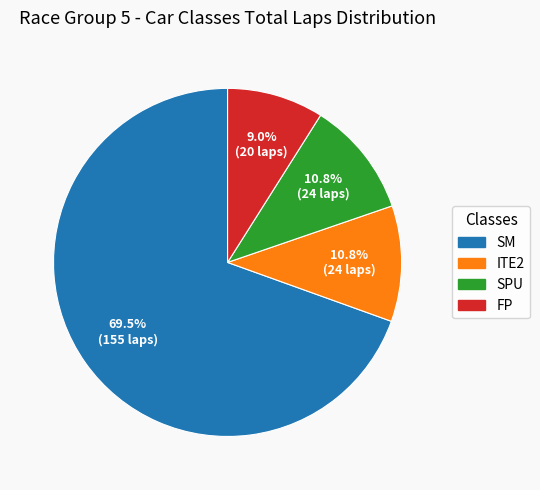

What is the smallest slice in the pie chart?

FP